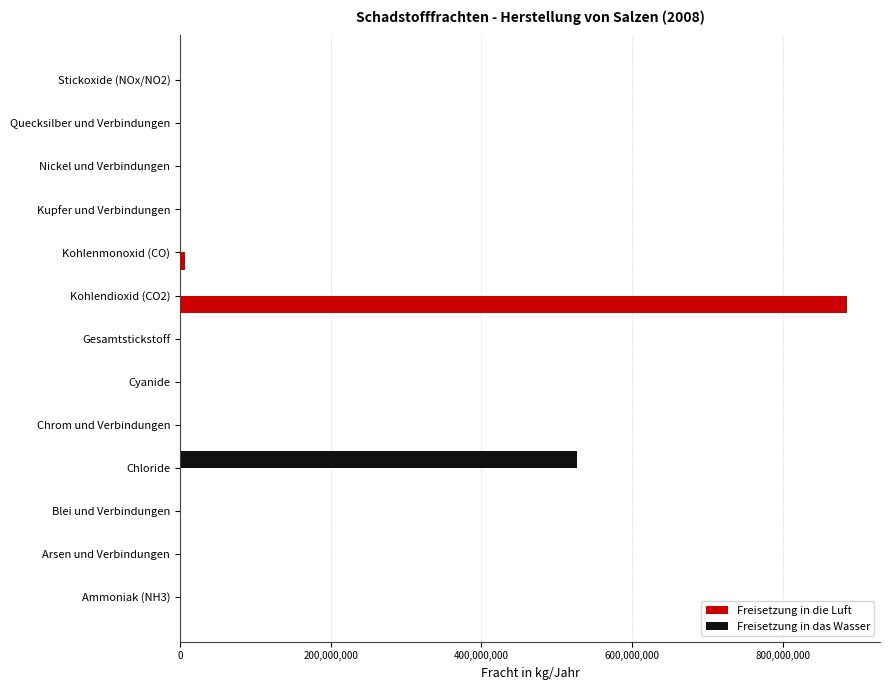

At which category is the sum across all series the highest?

Kohlendioxid (CO2)